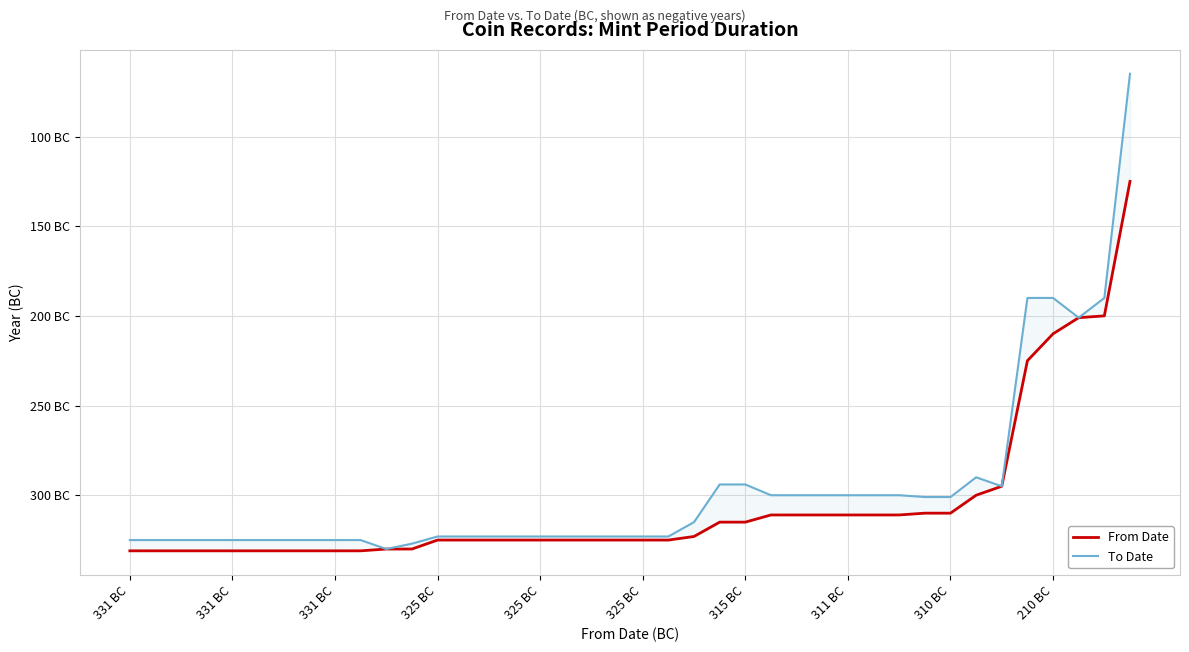

Where does the To Date series first go above -323?

22